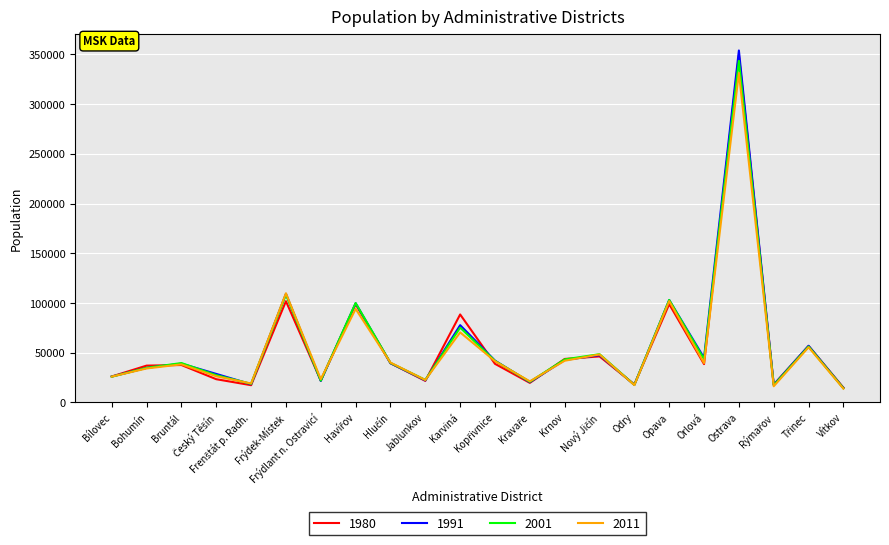

Which series has the largest range (max minus min)?

1991